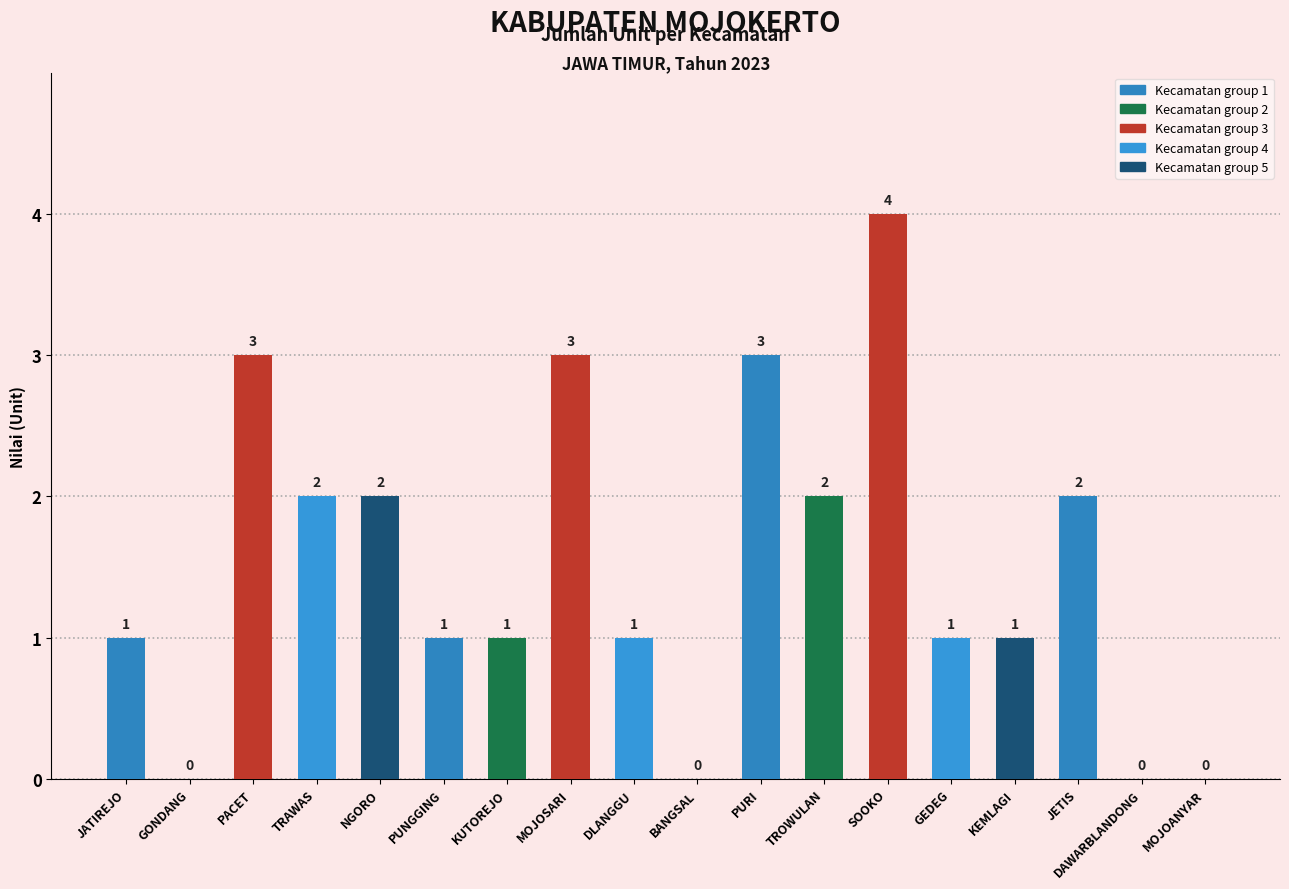

How many positive values are there?

14